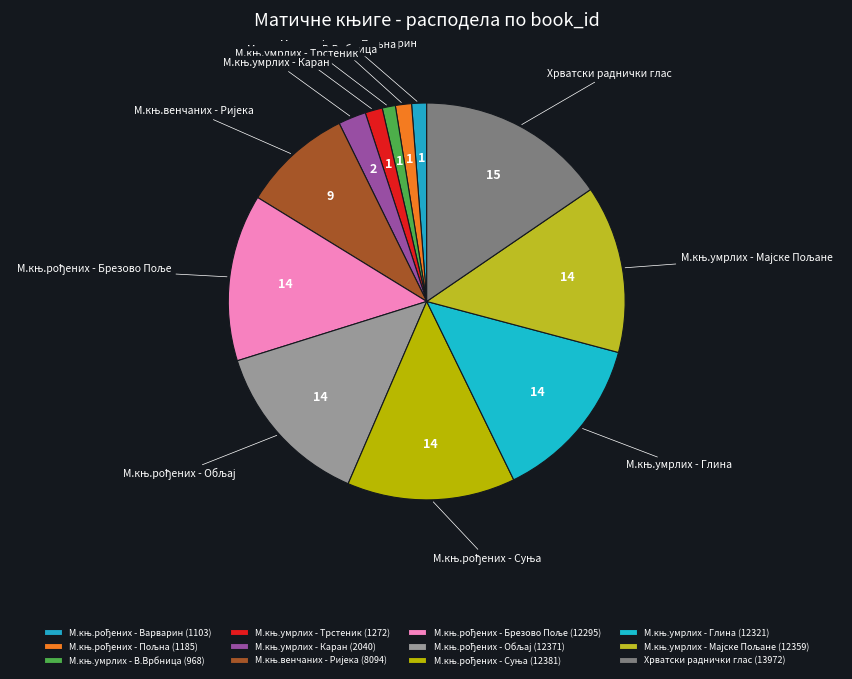

Does Хрватски раднички глас account for over 50% of the chart?

No